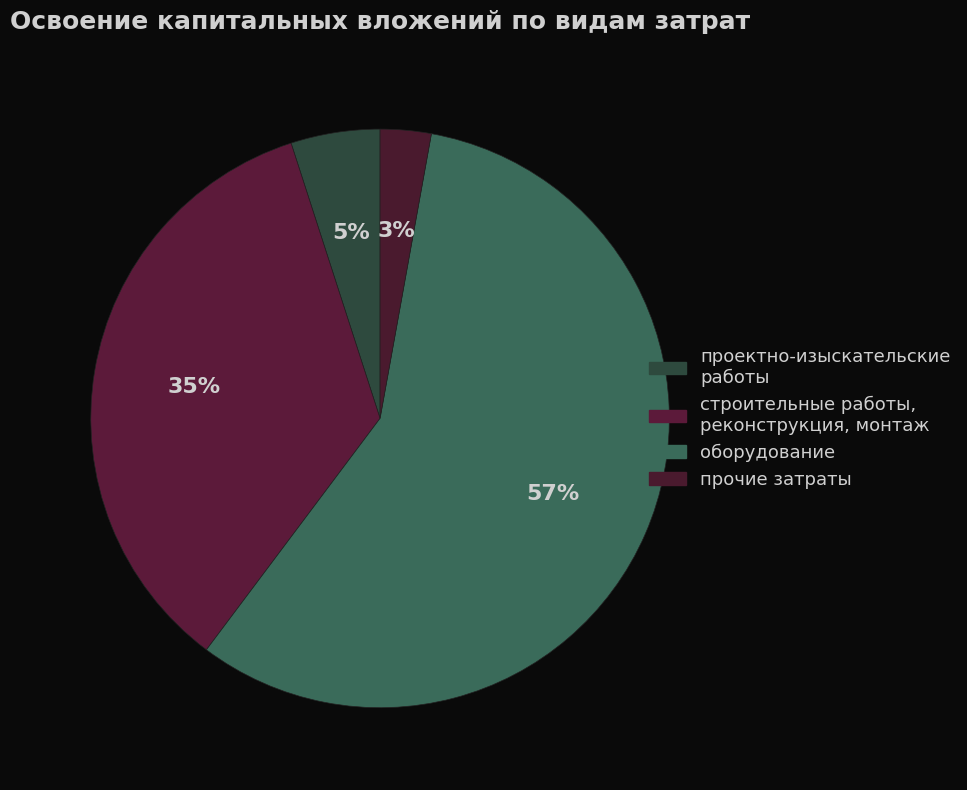

To the nearest percent, what is the combined percentage of проектно-изыскательские работы and оборудование?

62%